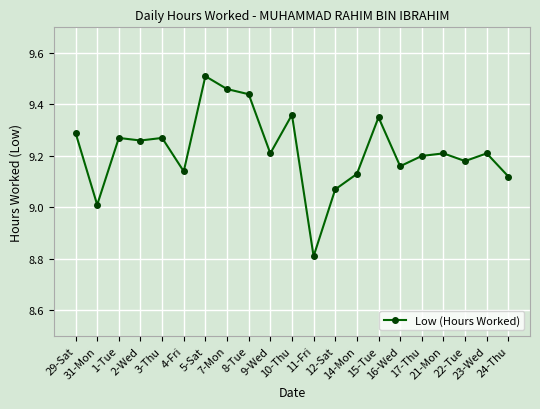

What is the minimum value shown in the chart?

8.8